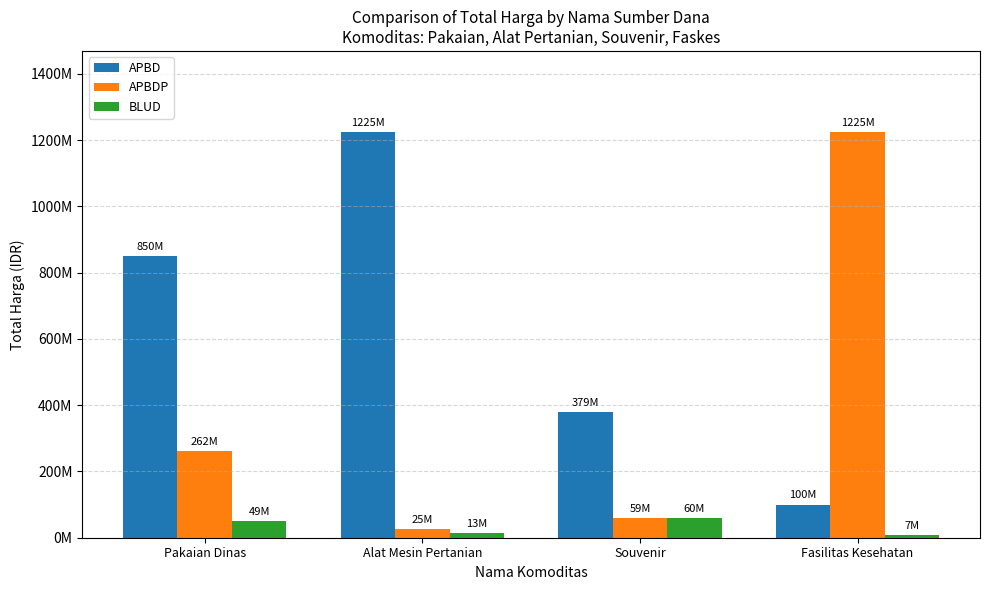

Rank the series by their maximum value, from lowest to highest.

BLUD, APBD, APBDP